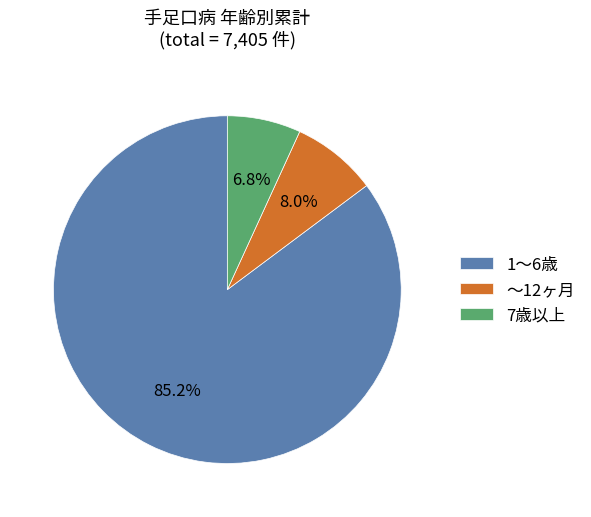

Which has a higher value, 7歳以上 or ～12ヶ月?

～12ヶ月